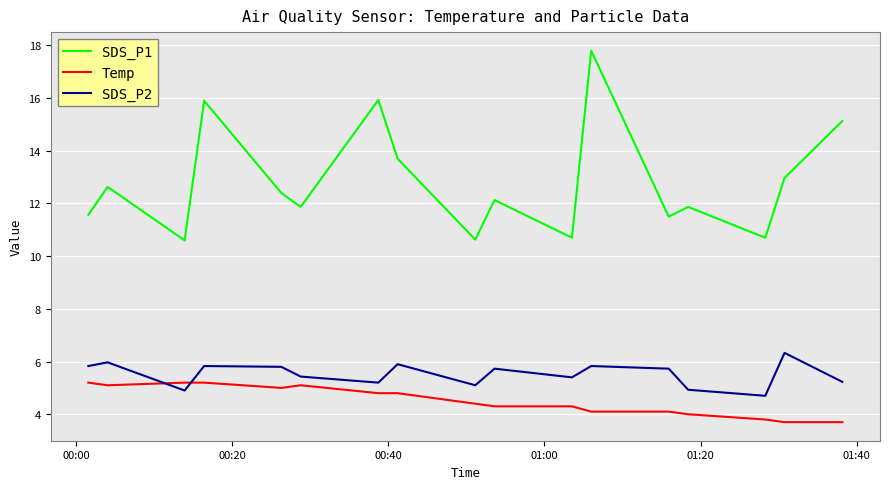

What are all the series names shown in the legend?

SDS_P1, Temp, SDS_P2